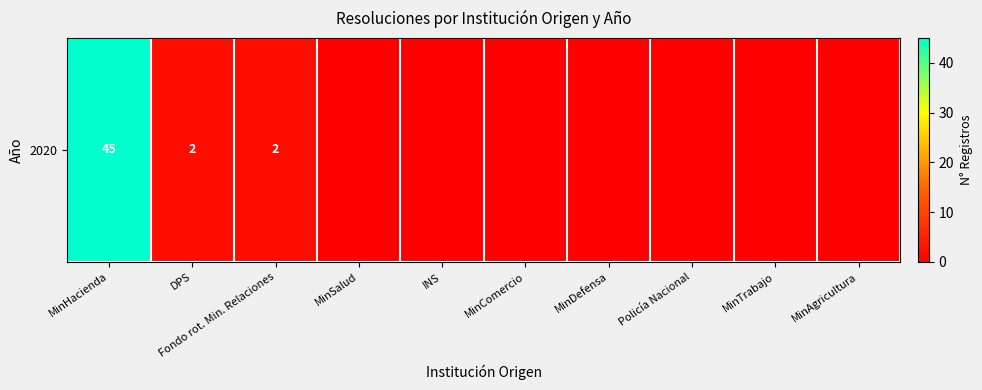

What is the difference between the second highest and minimum values?

2